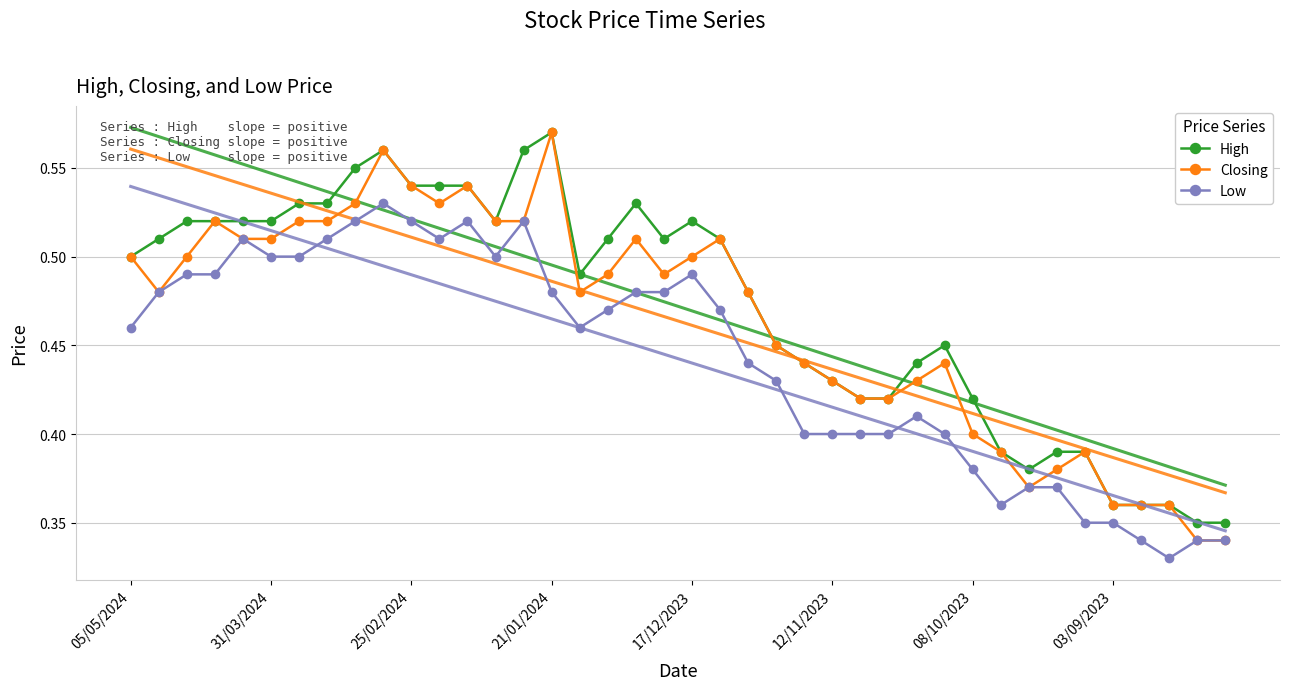

True or false: Low and Closing intersect in this chart.

False